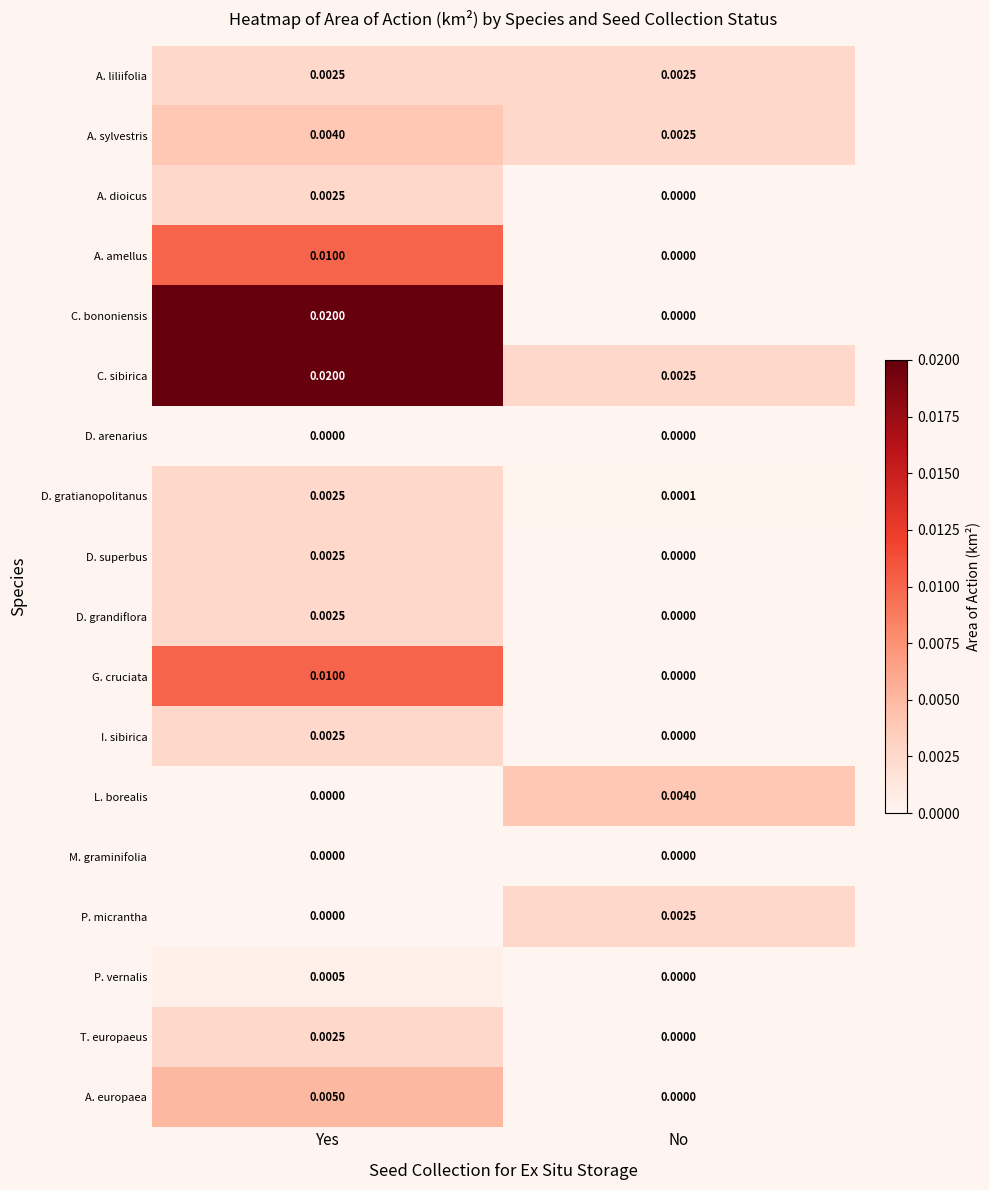

Where is D. gratianopolitanus nearest to the value 0?

No